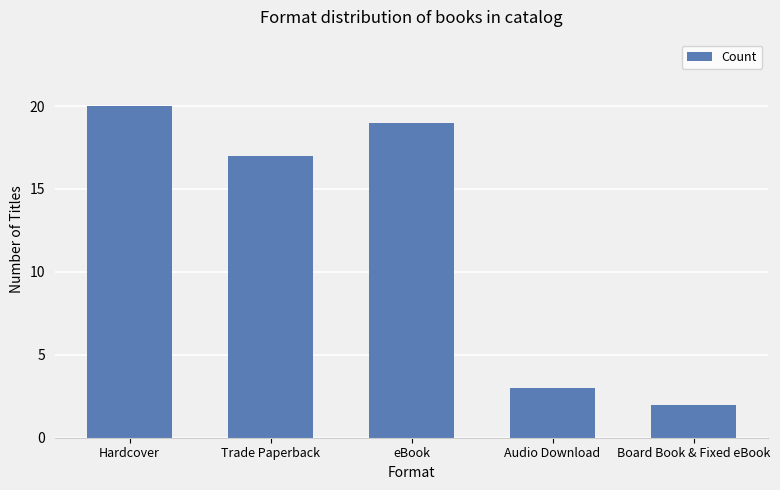

The value at Board Book & Fixed eBook is 3. True or false?

False